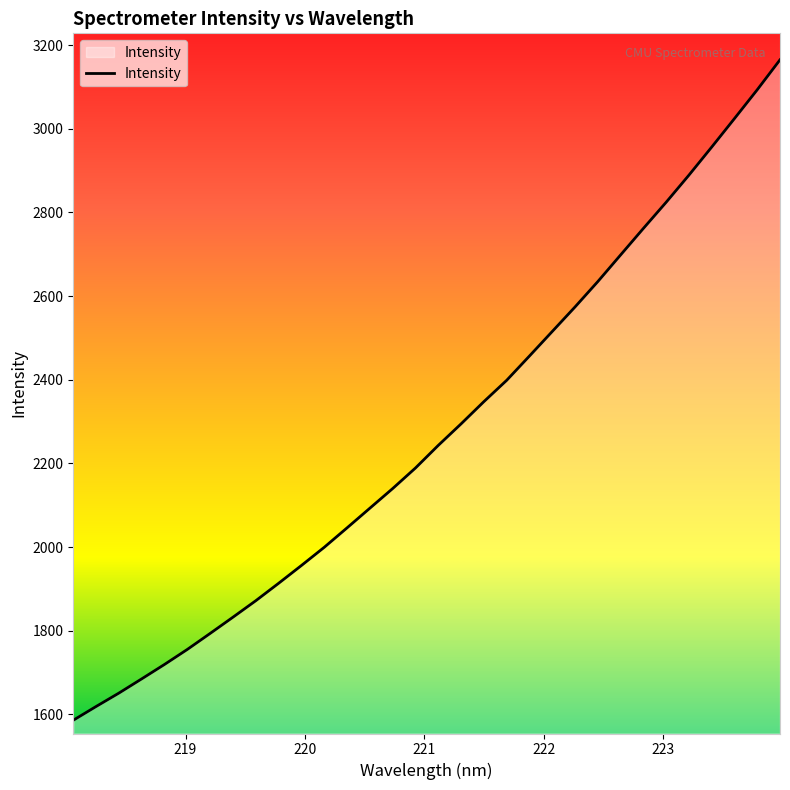

What is the smallest value displayed?

1586.1